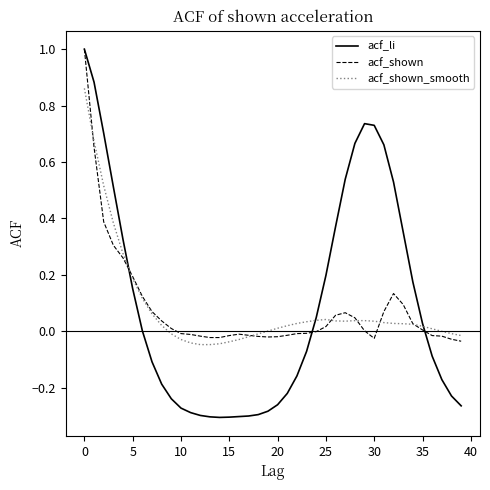

What is the highest value of the acf_shown series?

1.0